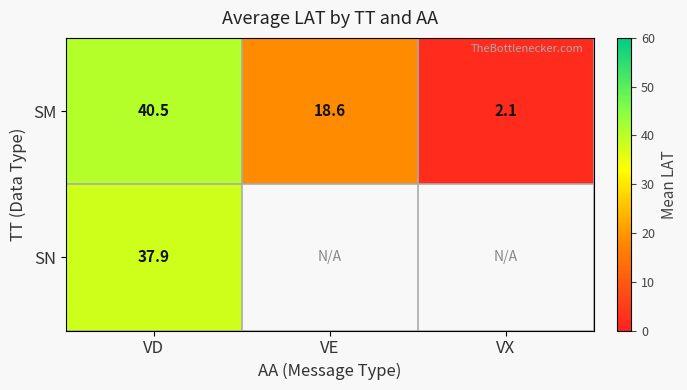

How many distinct data groups are displayed?

2